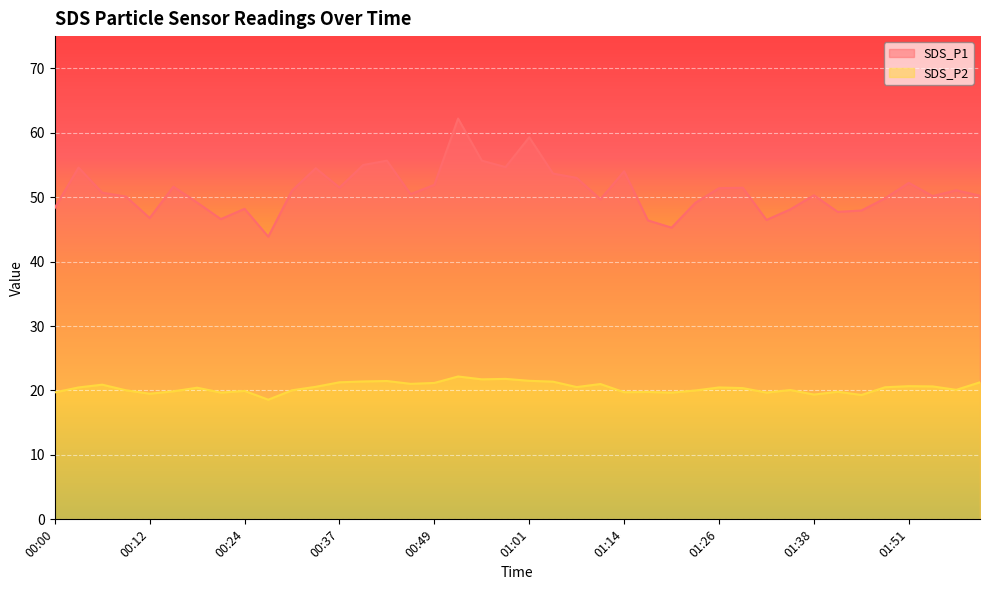

What is the label of the 38th point from the right?

00:06